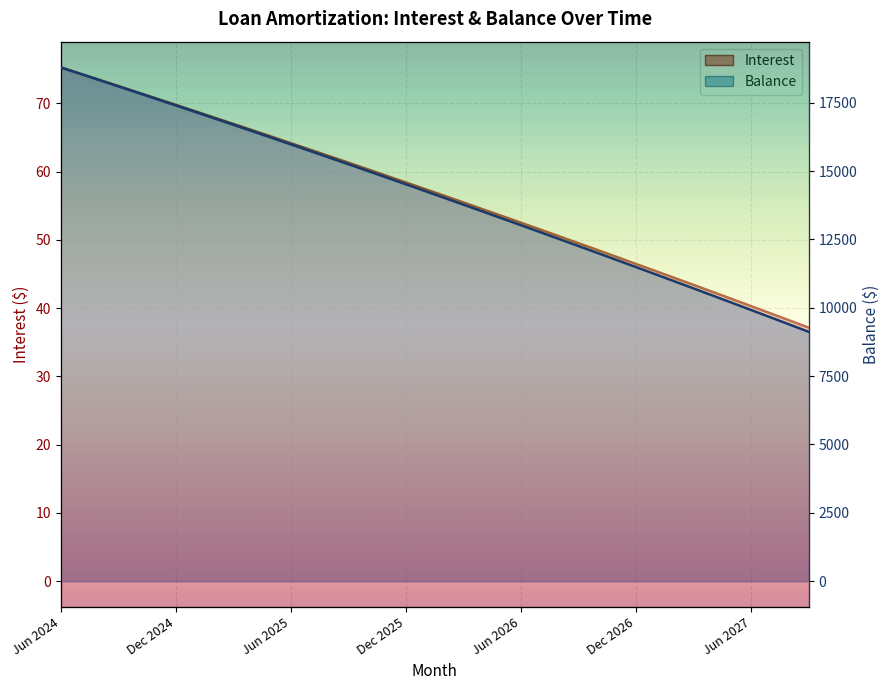

What is the spread (max minus min) of values at Jan 2025?

17095.1